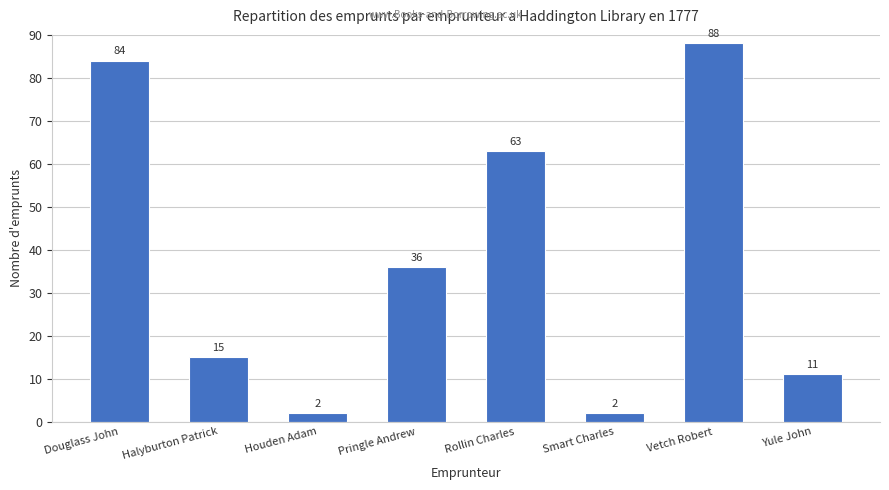

Approximately how many times larger is the value at Douglass John compared to Halyburton Patrick?

5.6